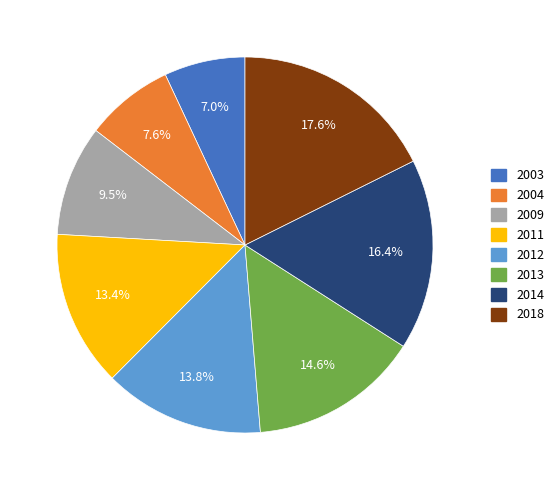

Is there any slice that represents more than half of the pie?

No